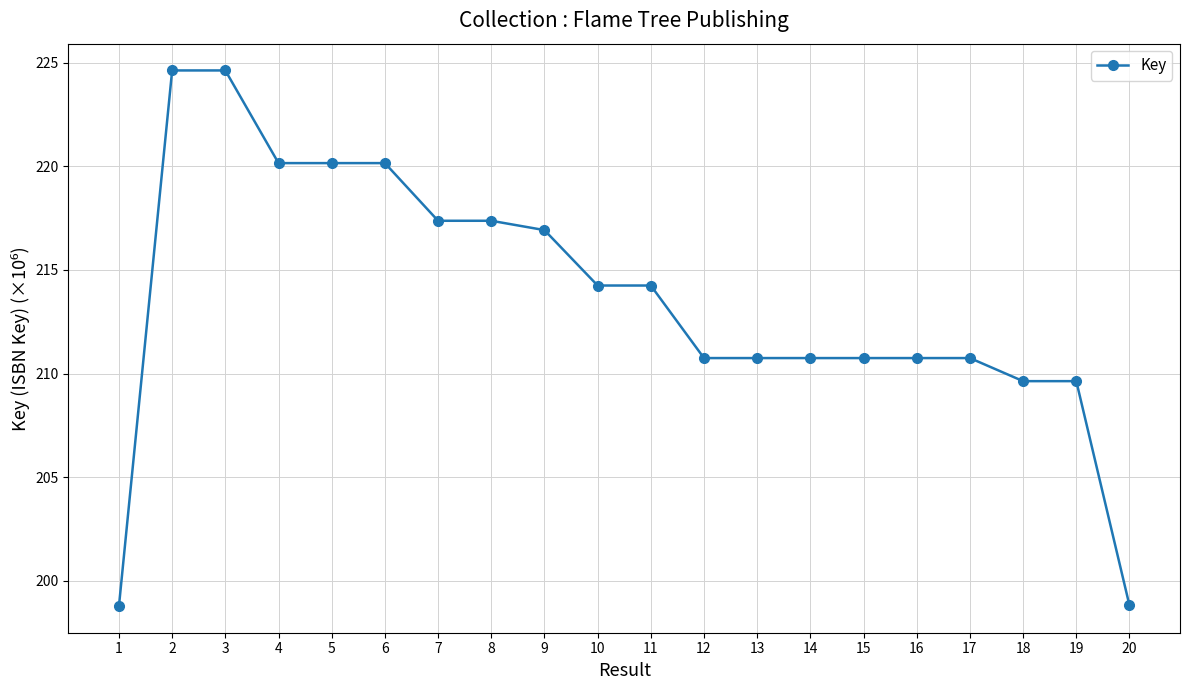

What is the value of the 20th point from the left?

198.8